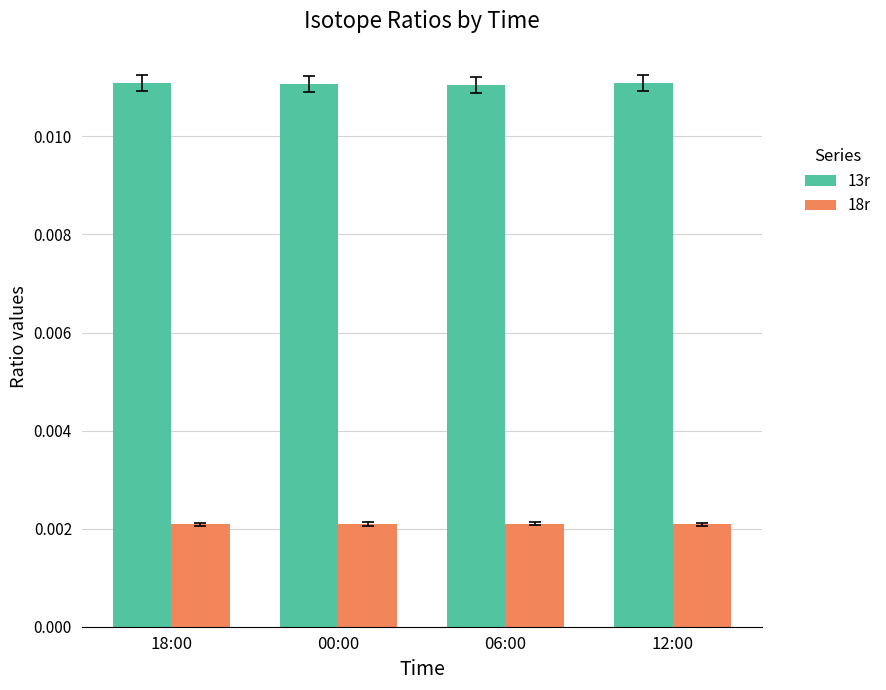

List the series in order of their overall mean, highest first.

13r, 18r